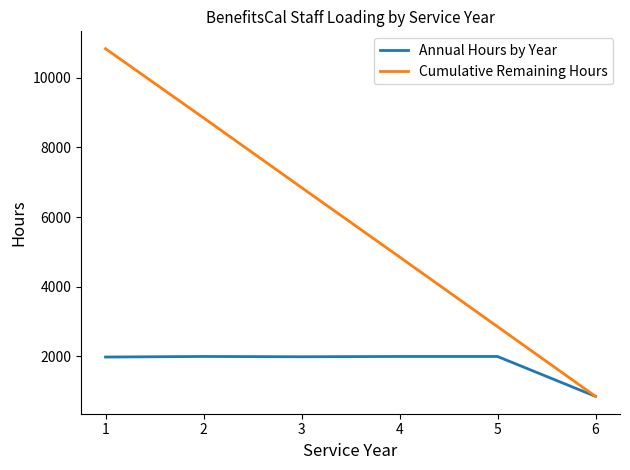

At 5, list the series in order from largest to smallest.

Cumulative Remaining Hours, Annual Hours by Year